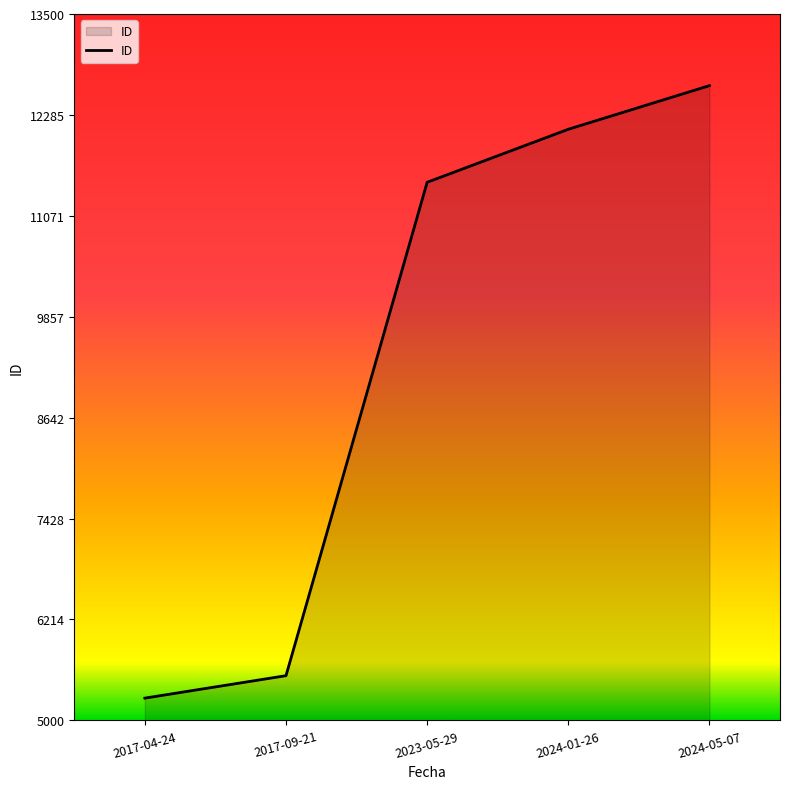

True or false: there are more than 0 points higher than both neighbors.

False